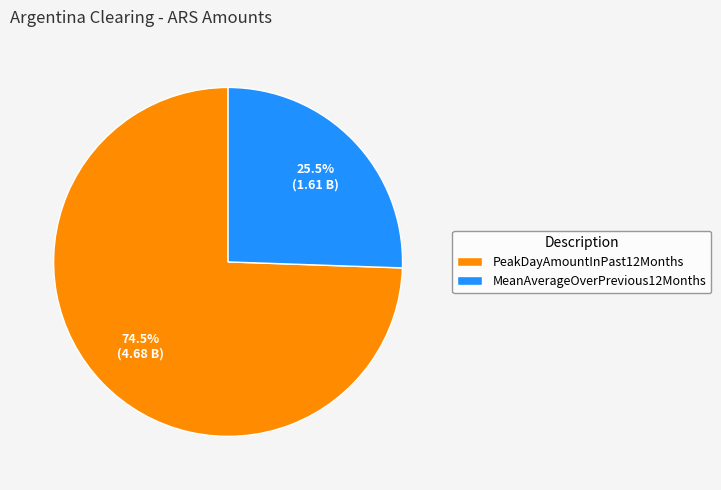

To the nearest percent, what is the average slice percentage?

50%